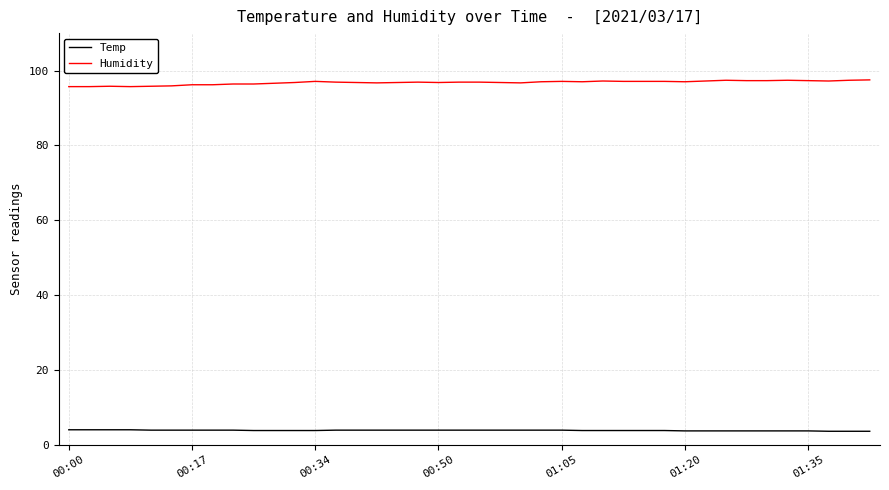

List the series in order of their overall mean, lowest first.

Temp, Humidity